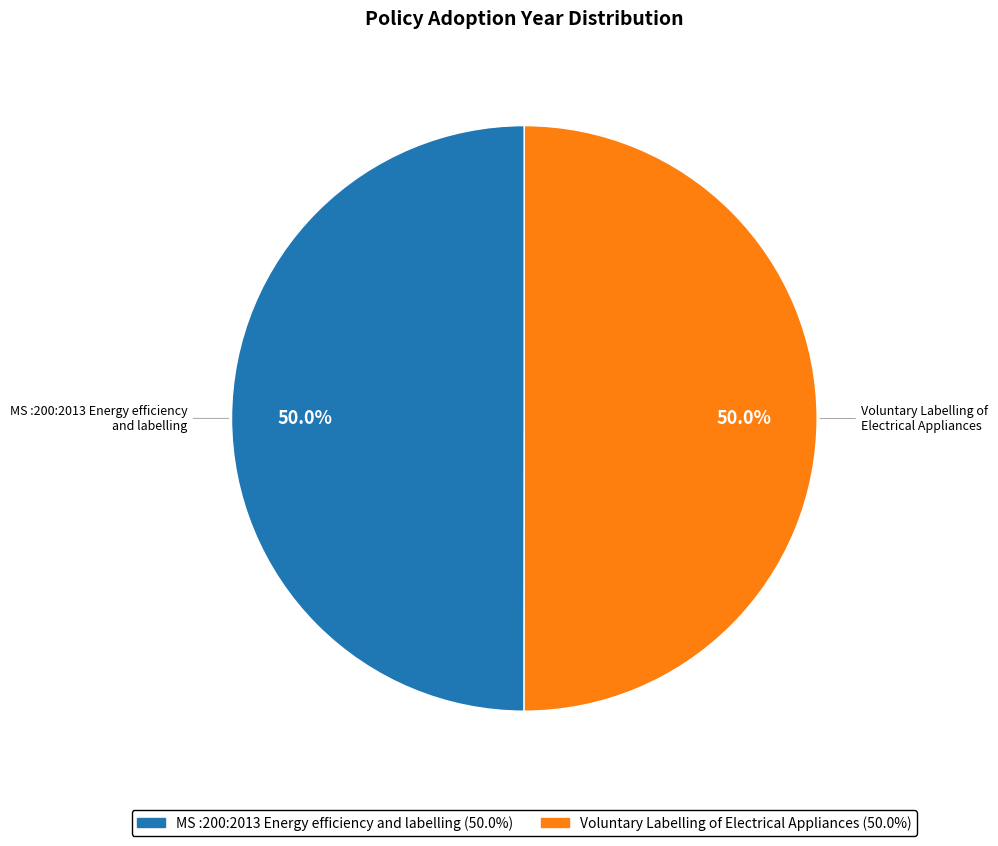

The Voluntary Labelling of Electrical Appliances slice represents 50% of the pie. True or false?

True